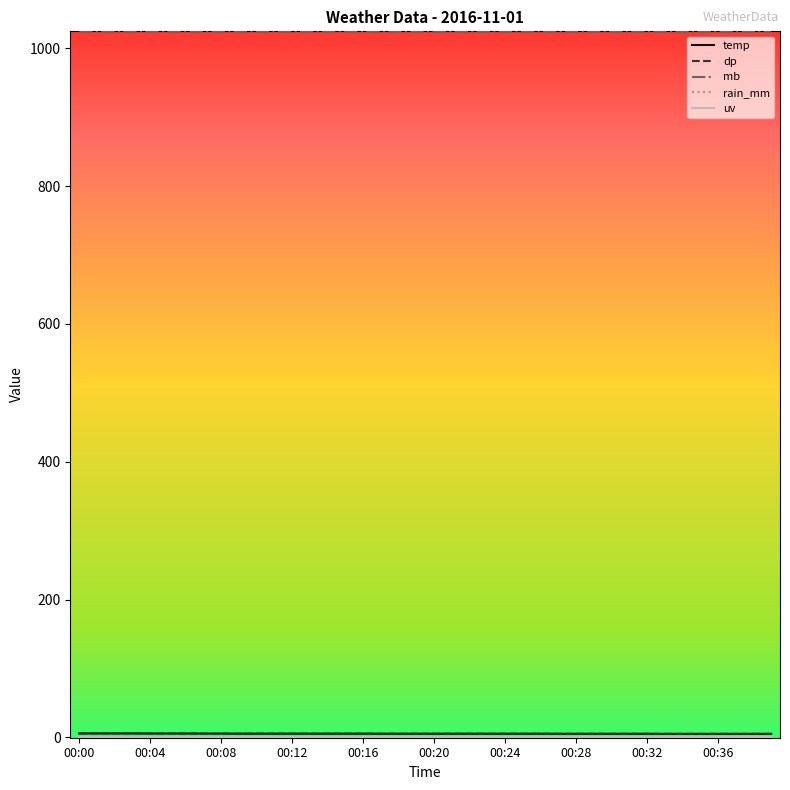

Is this an area chart (filled region under the line)?

No